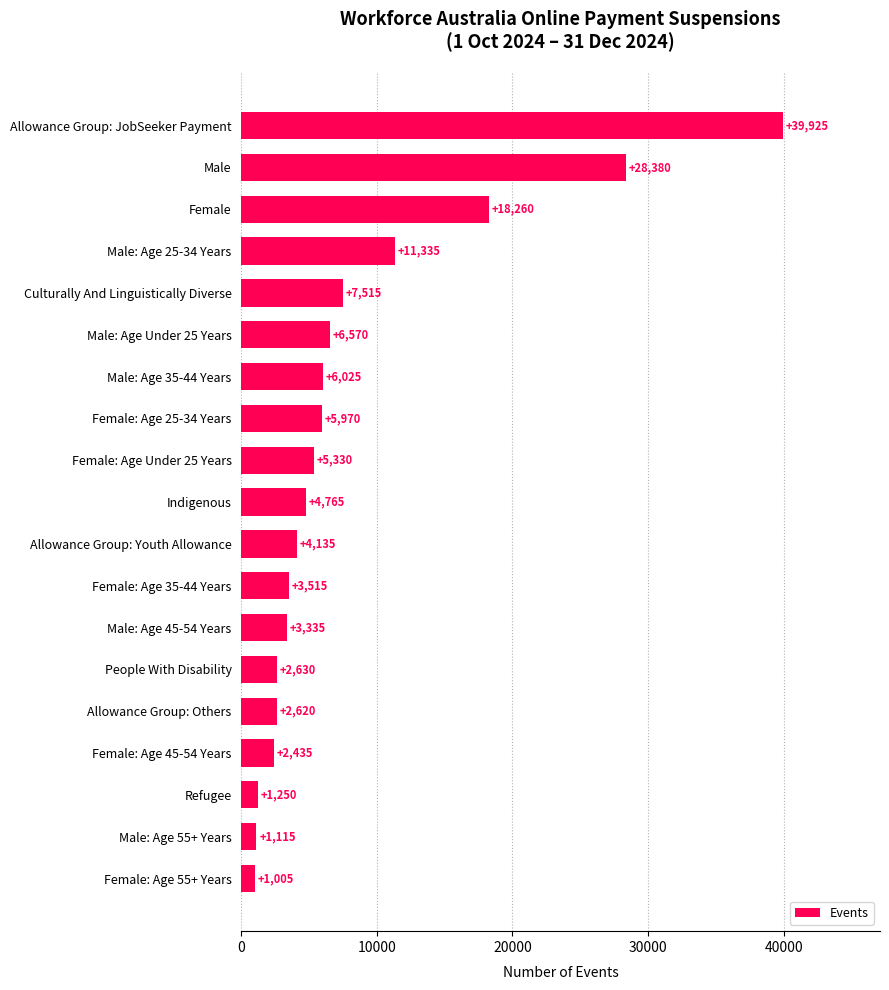

Which category has the highest value across all series?

Allowance Group: JobSeeker Payment